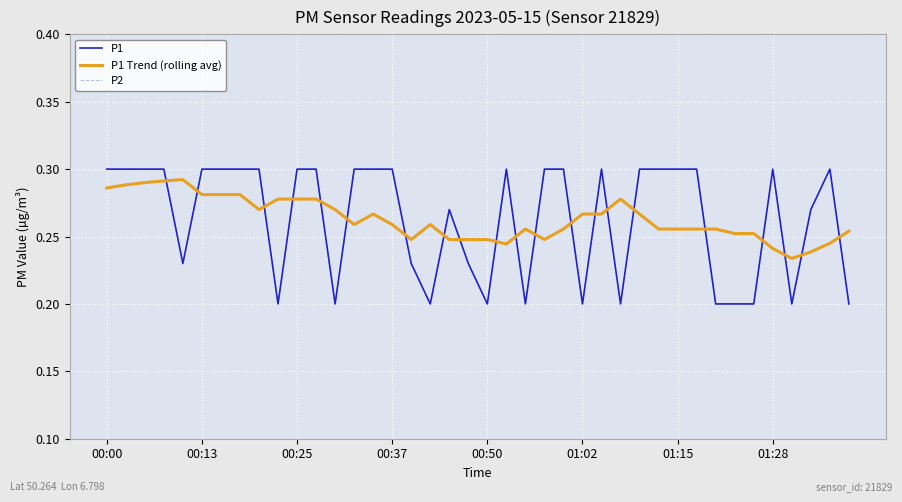

Is this an area chart (filled region under the line)?

No